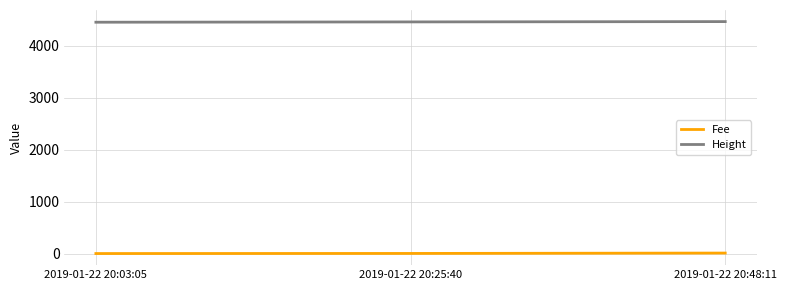

Rank the series by their maximum value, from lowest to highest.

Fee, Height